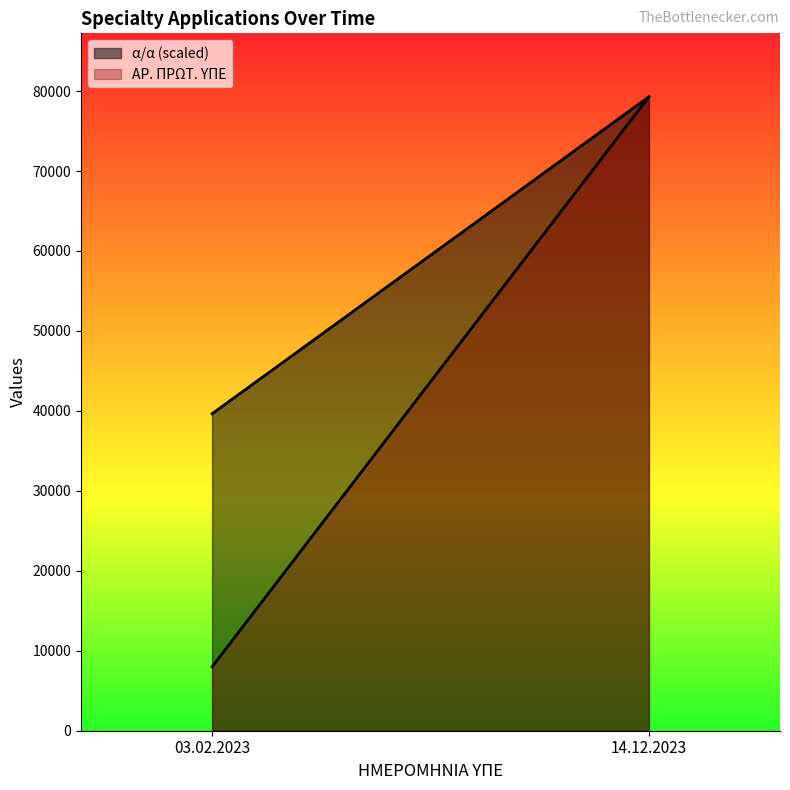

At which label is ΑΡ. ΠΡΩΤ. ΥΠΕ closest to 43641?

03.02.2023